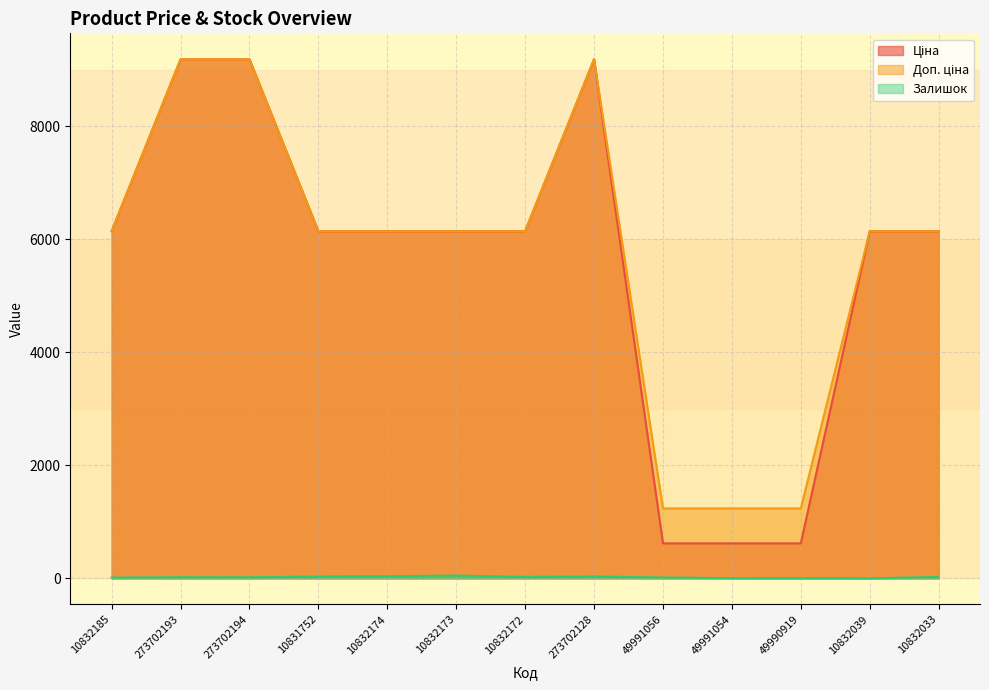

What is the label of the 13th point from the left?

10832033